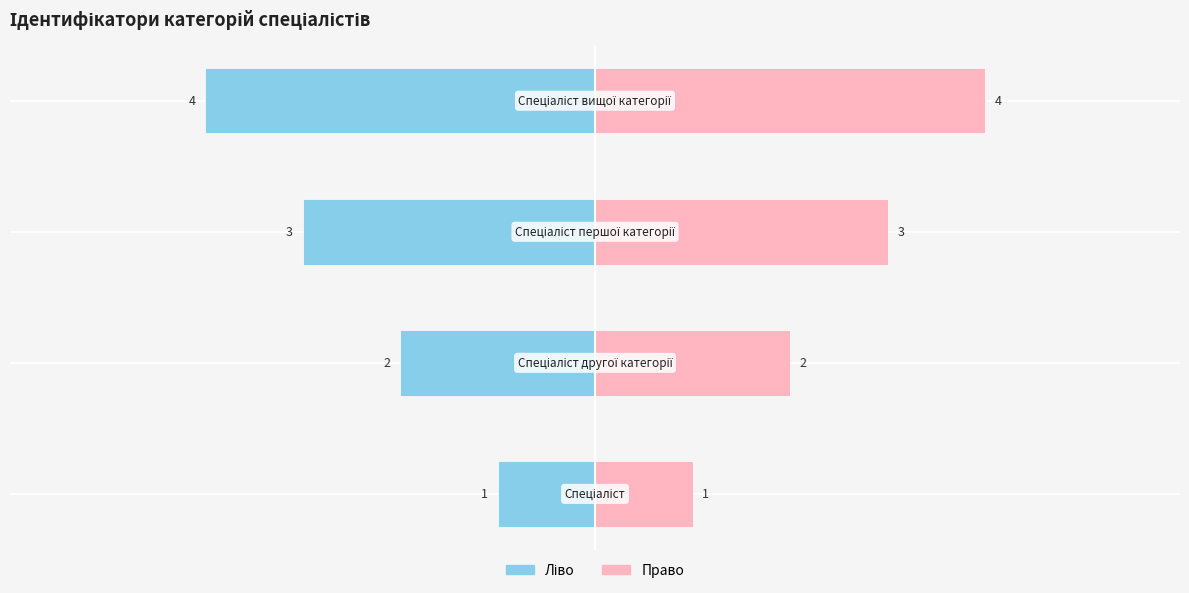

What is the average value?

2